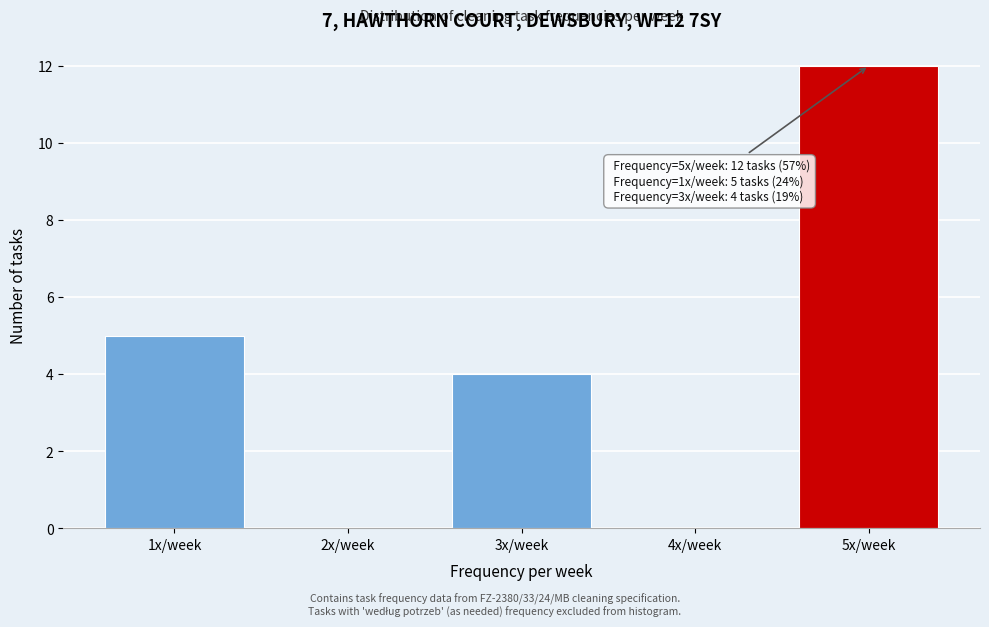

Which range on the x-axis has the tallest bar?

4.5 to 5.5